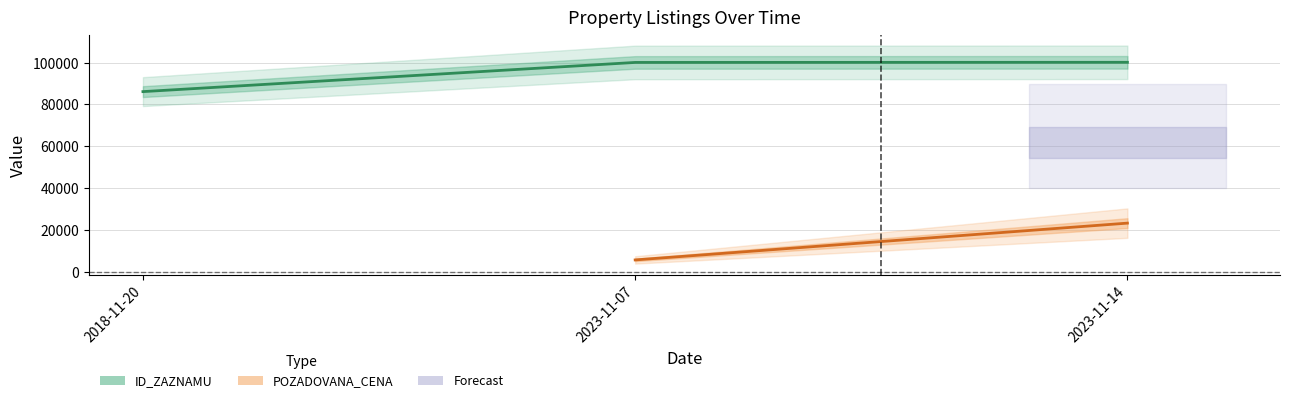

What is the difference between the second highest and minimum values?

13918